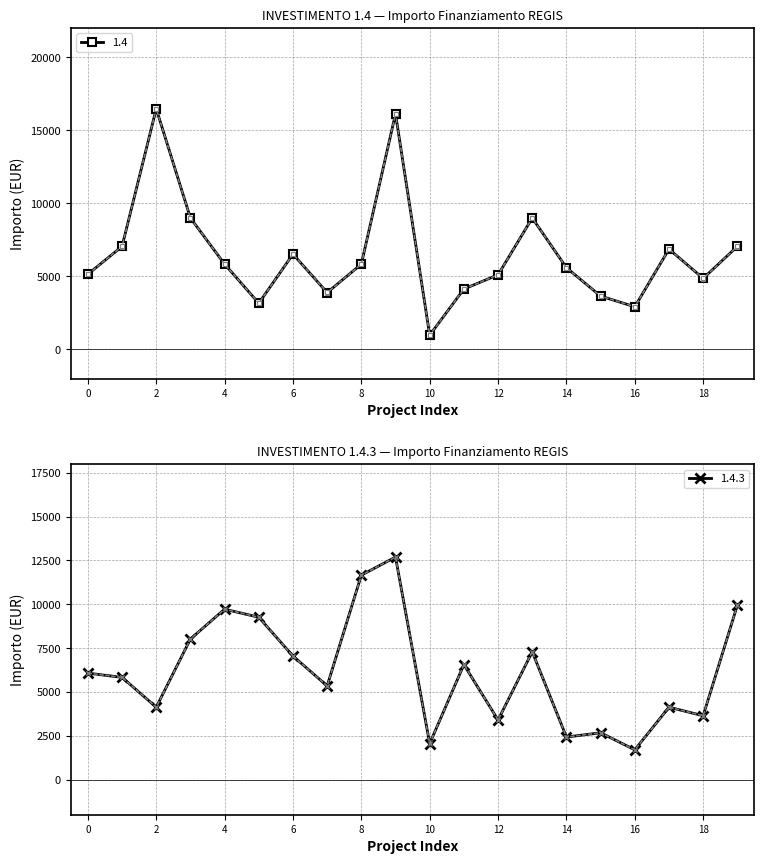

What is the highest value of the 1.4 series?

16464